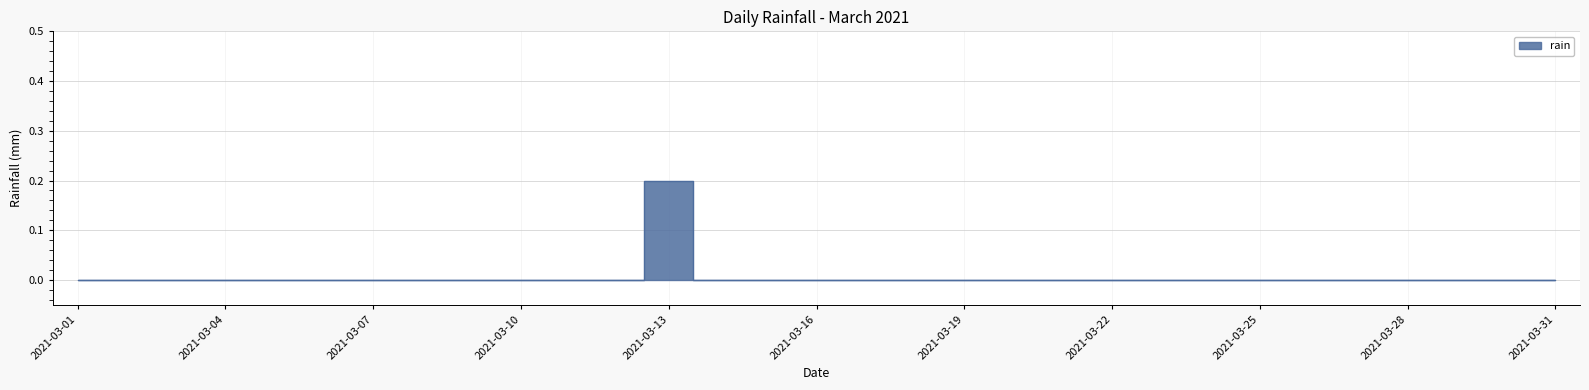

Rank the categories by value from highest to lowest.

2021-03-13, 2021-03-01, 2021-03-02, 2021-03-03, 2021-03-04, 2021-03-05, 2021-03-06, 2021-03-07, 2021-03-08, 2021-03-09, 2021-03-10, 2021-03-11, 2021-03-12, 2021-03-14, 2021-03-15, 2021-03-16, 2021-03-17, 2021-03-18, 2021-03-19, 2021-03-20, 2021-03-21, 2021-03-22, 2021-03-23, 2021-03-24, 2021-03-25, 2021-03-26, 2021-03-27, 2021-03-28, 2021-03-29, 2021-03-30, 2021-03-31